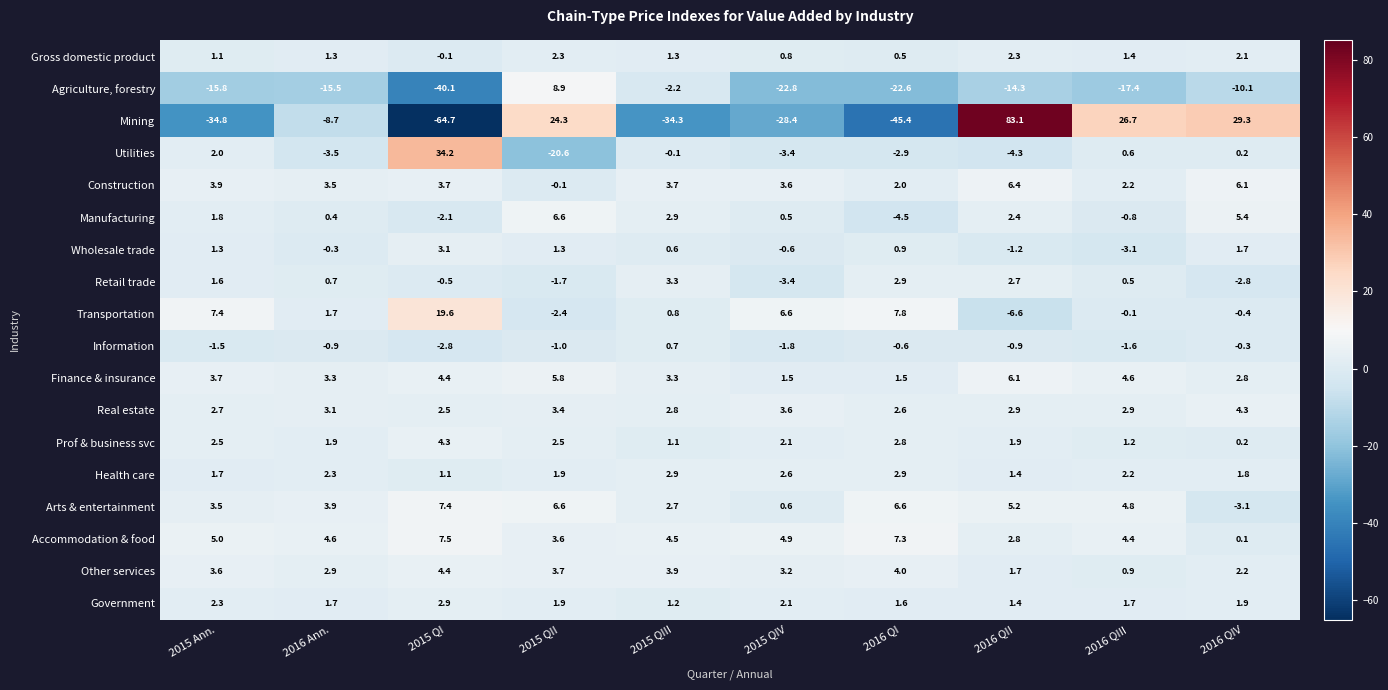

What is the average value of the Agriculture, forestry series?

-15.2